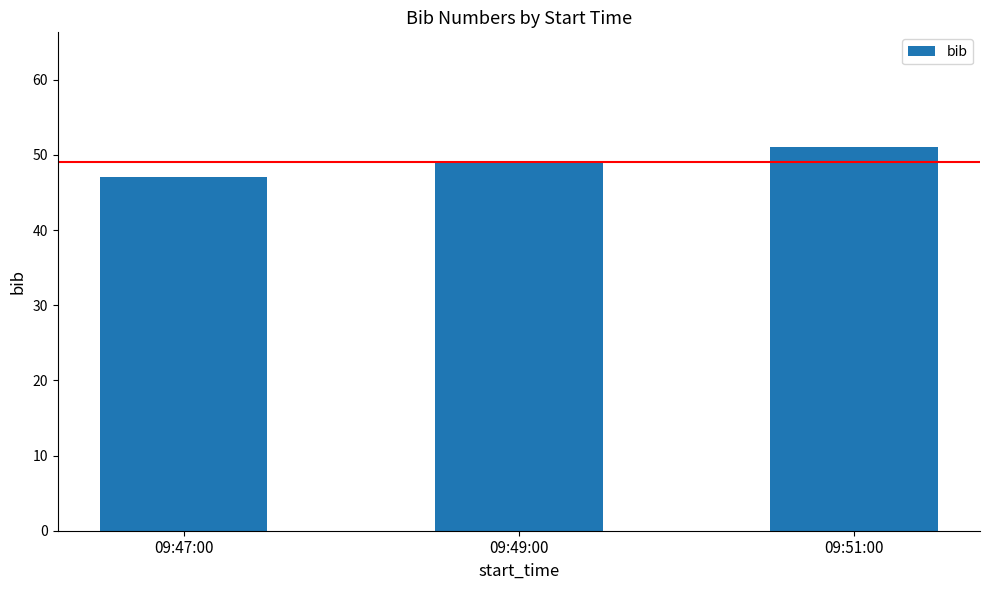

Where is the data nearest to the value 49?

09:49:00